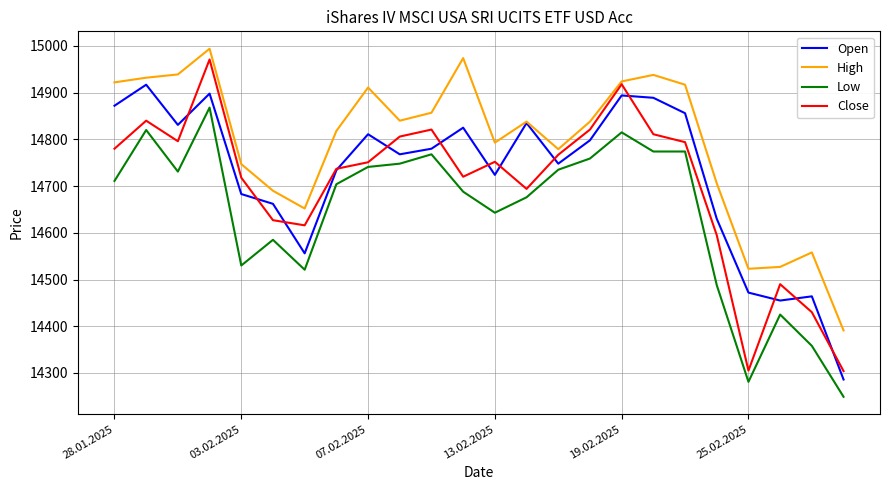

True or false: Low and High cross at least once.

False